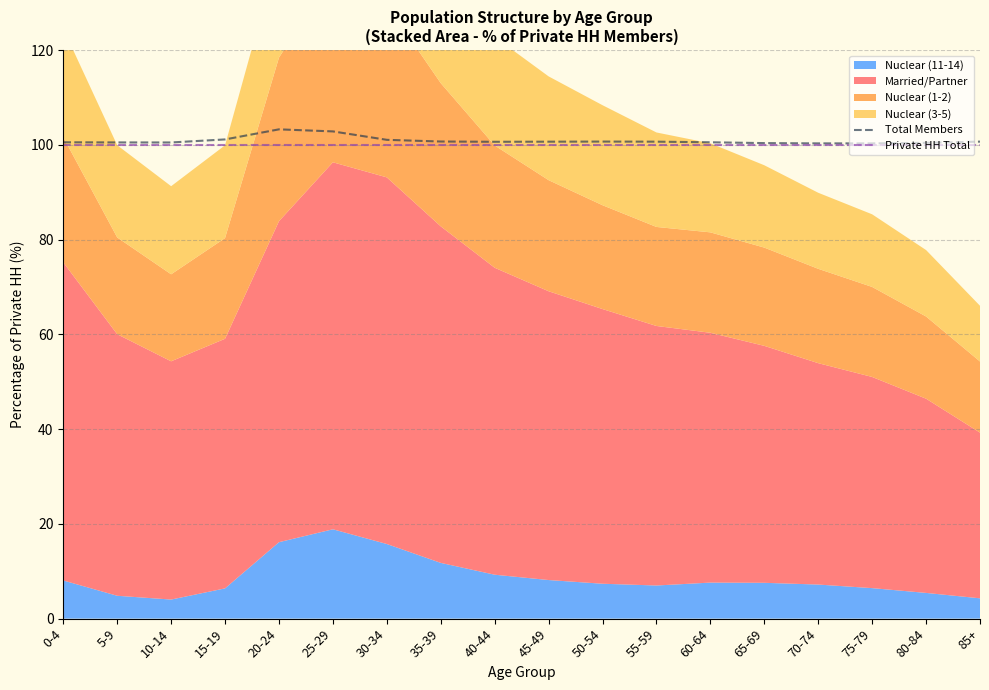

True or false: Private HH Total and Total Members cross at least once.

False